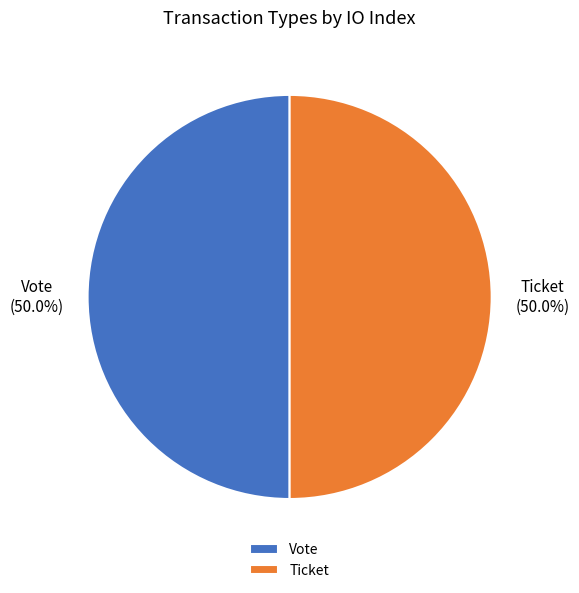

What is the ratio of the value at Vote to the value at Ticket?

1.0